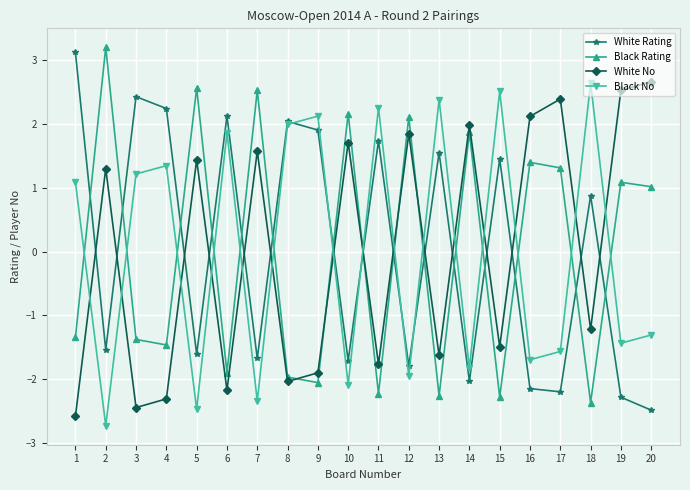

At which label does White Rating first exceed 0?

1